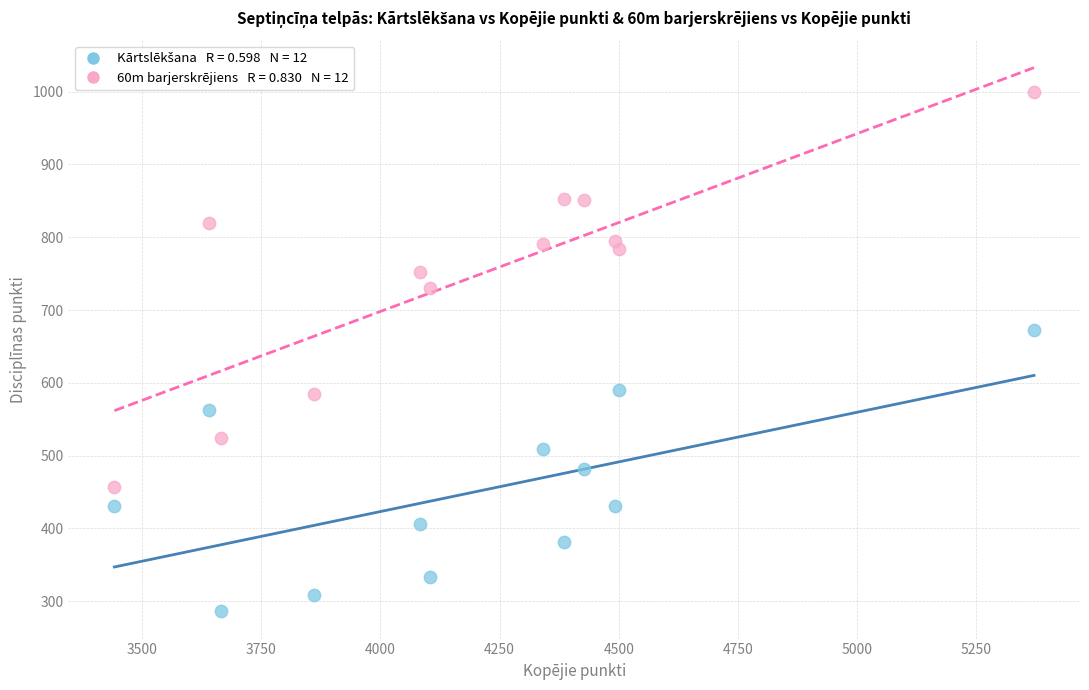

Across all data points, what is the range of Y values (max minus min)?

713